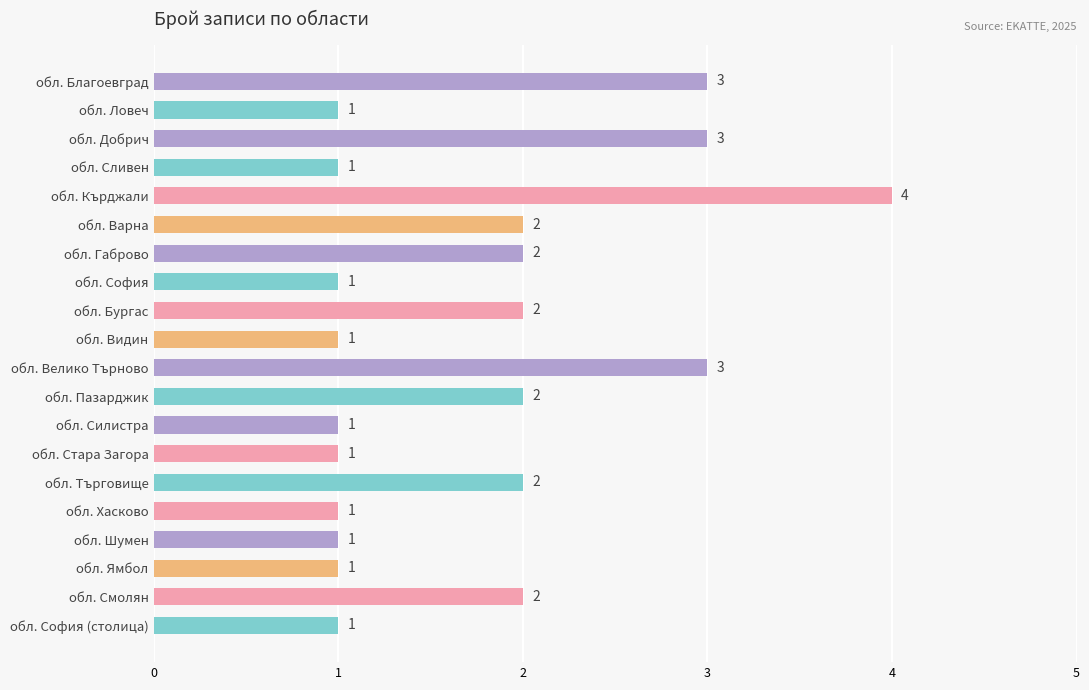

How many series are shown in this chart?

1